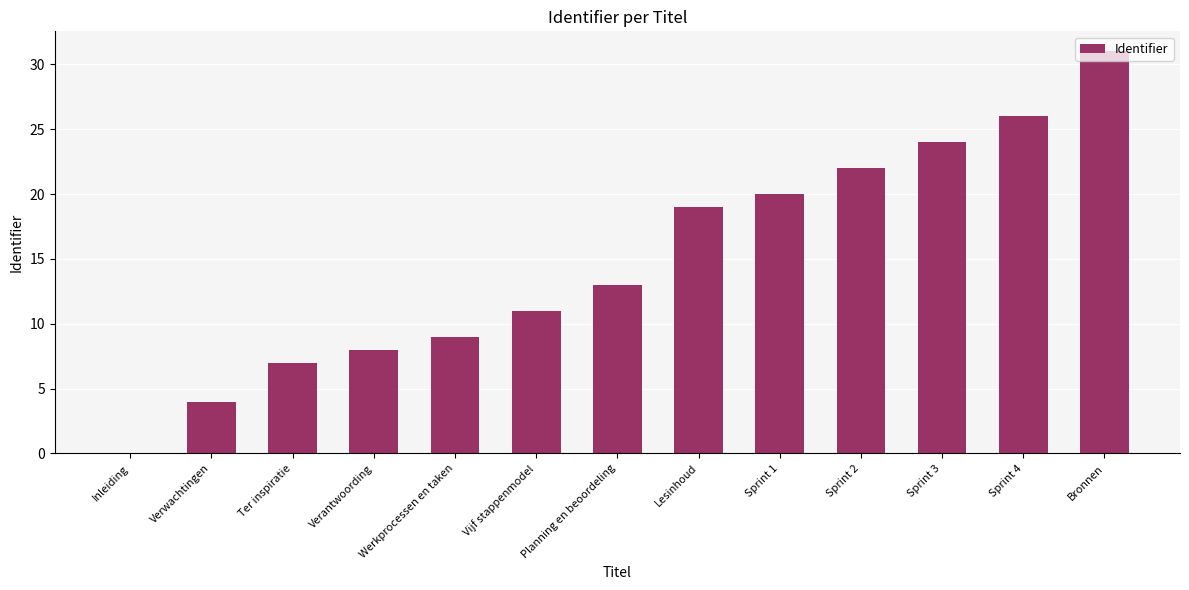

Which has a higher value, Verantwoording or Verwachtingen?

Verantwoording